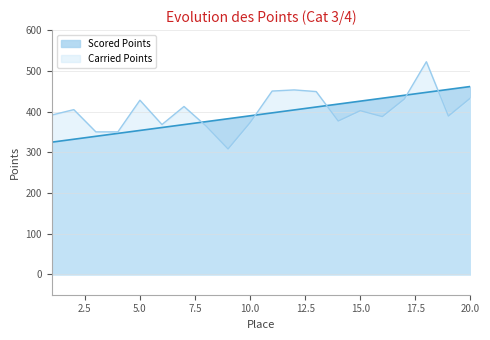

What is the spread (max minus min) of values at 18?

75.2